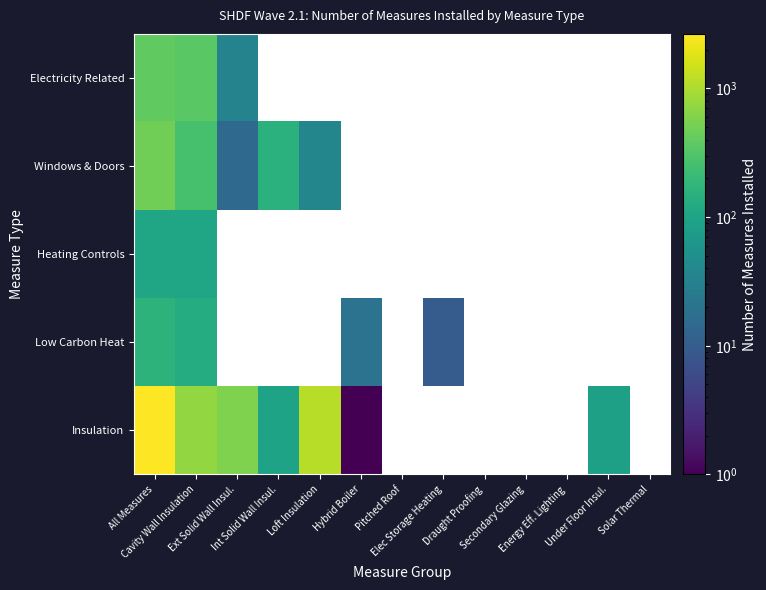

At which label is Windows & Doors closest to 245?

Cavity Wall Insulation